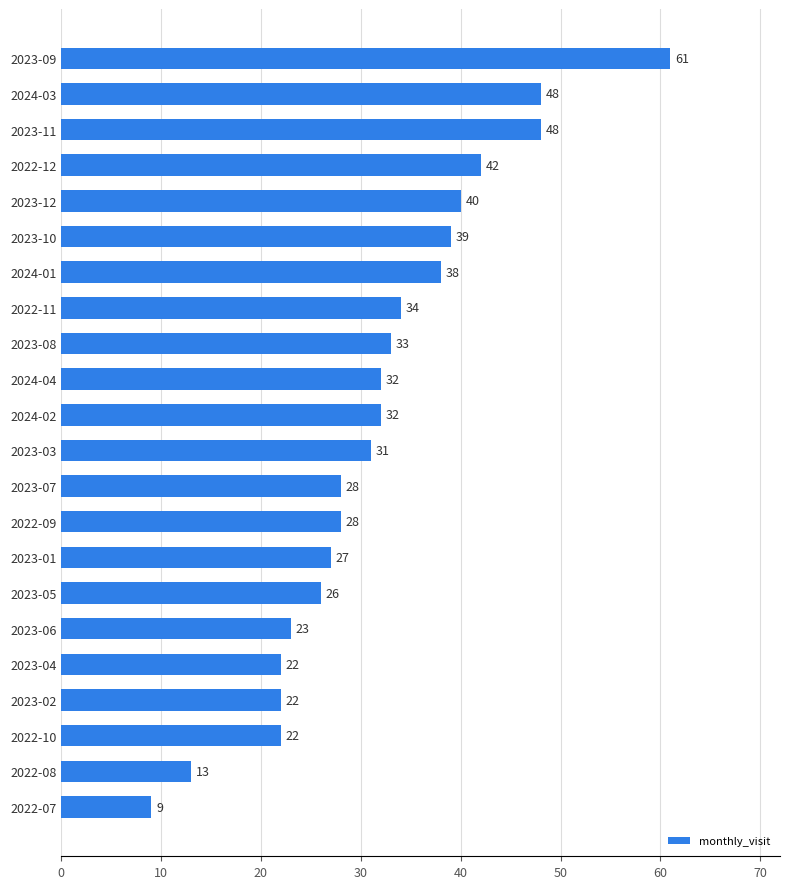

What is the difference between the maximum and minimum values?

52